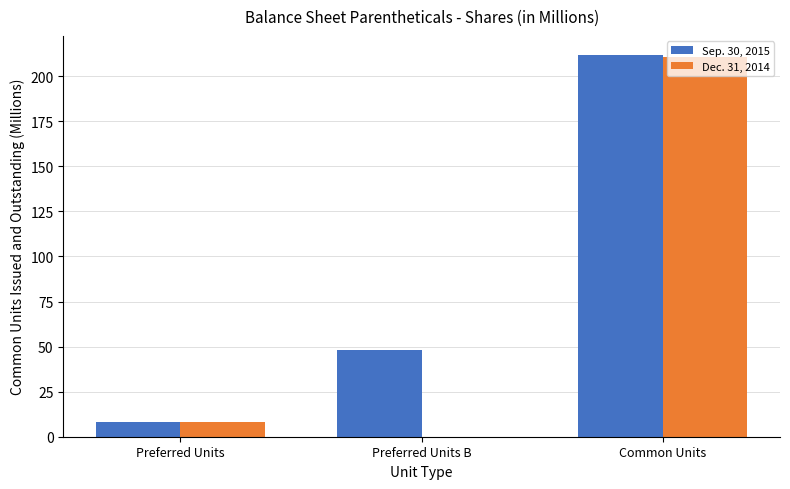

Does the chart contain stacked bars?

No